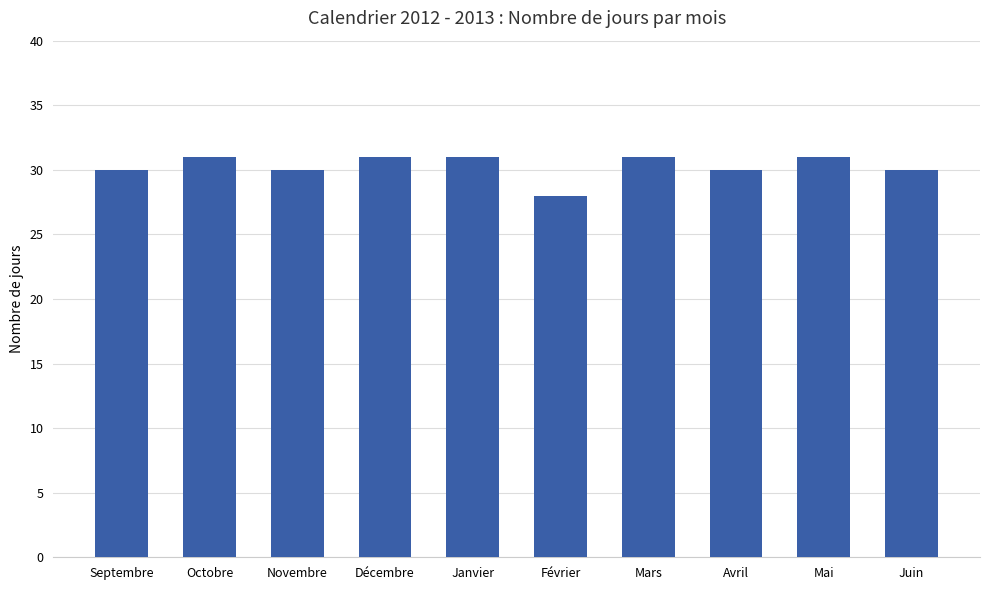

True or false: the data shows 31 at Janvier.

True